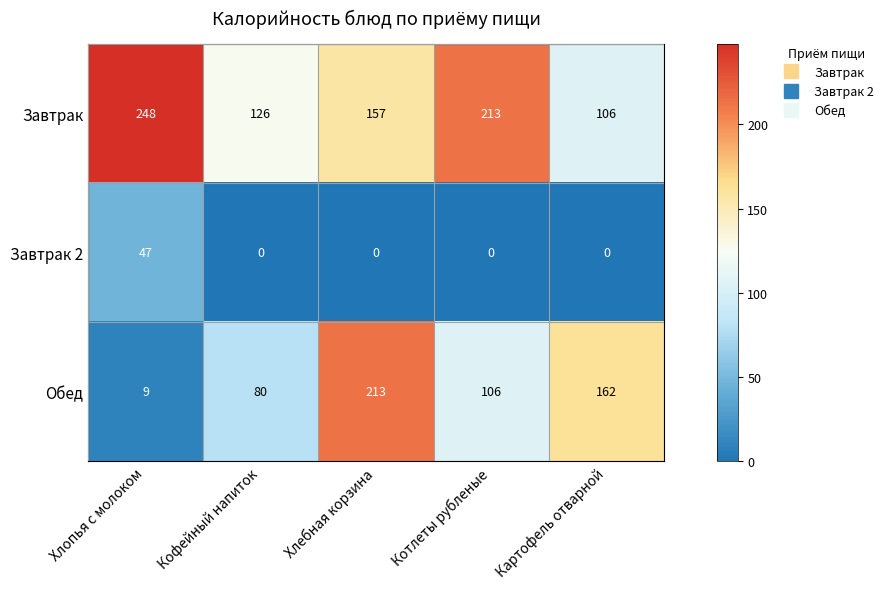

What is the difference between the maximum and minimum values in the Обед series?

204